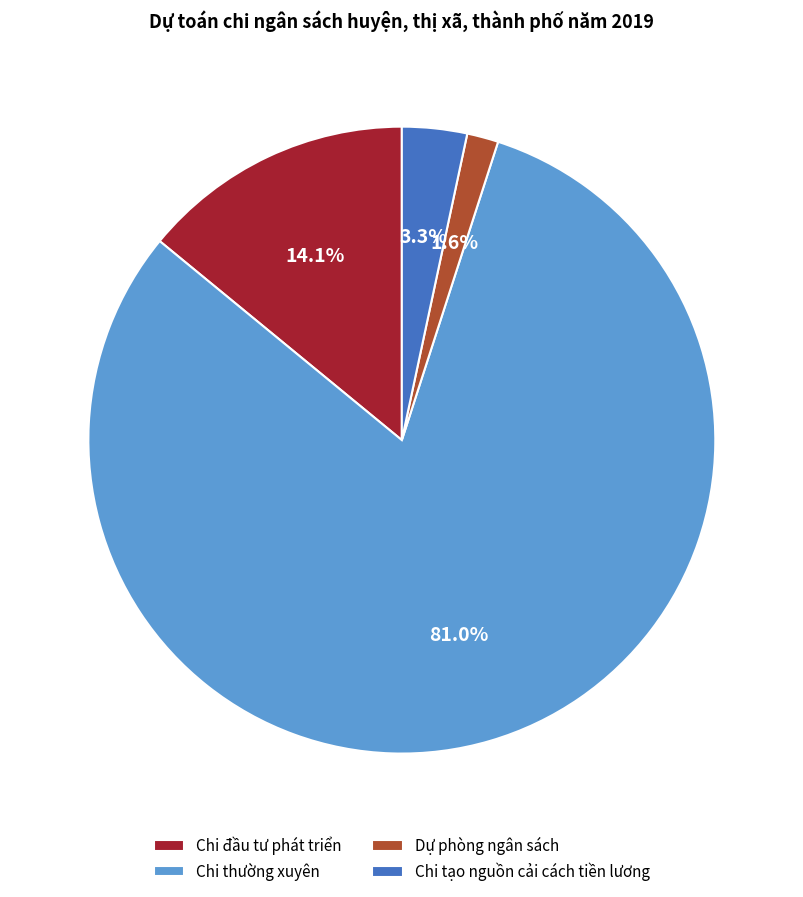

Does Chi thường xuyên account for over 50% of the chart?

Yes